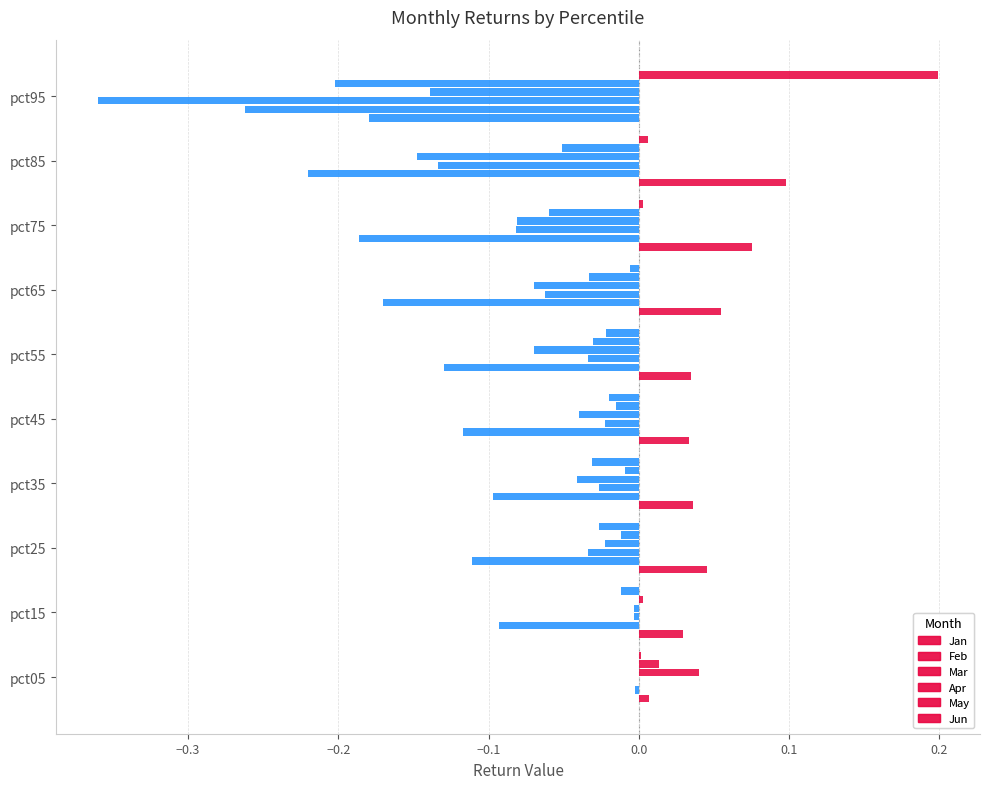

What is the difference between the maximum and second lowest values in the Mar series?

0.1